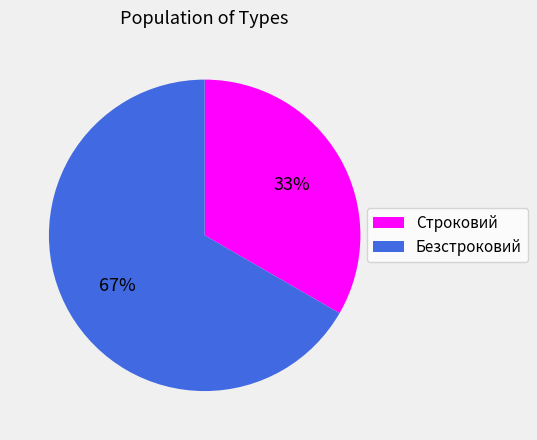

Rank the categories by value from highest to lowest.

Безстроковий, Строковий